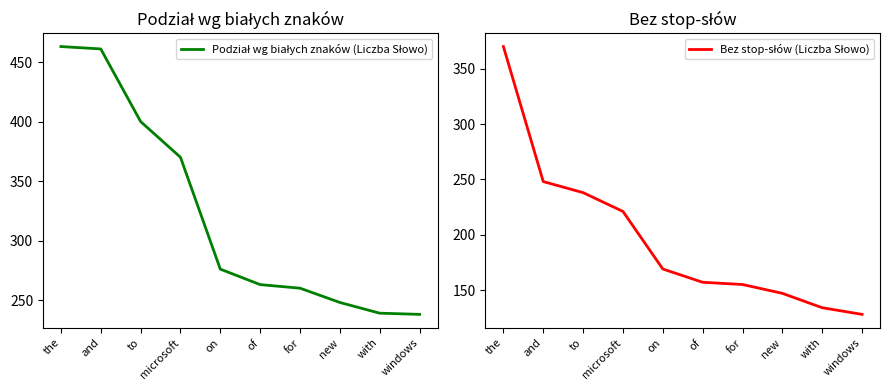

Is it true that Podział wg białych znaków (Liczba Słowo) equals 263 at of?

True